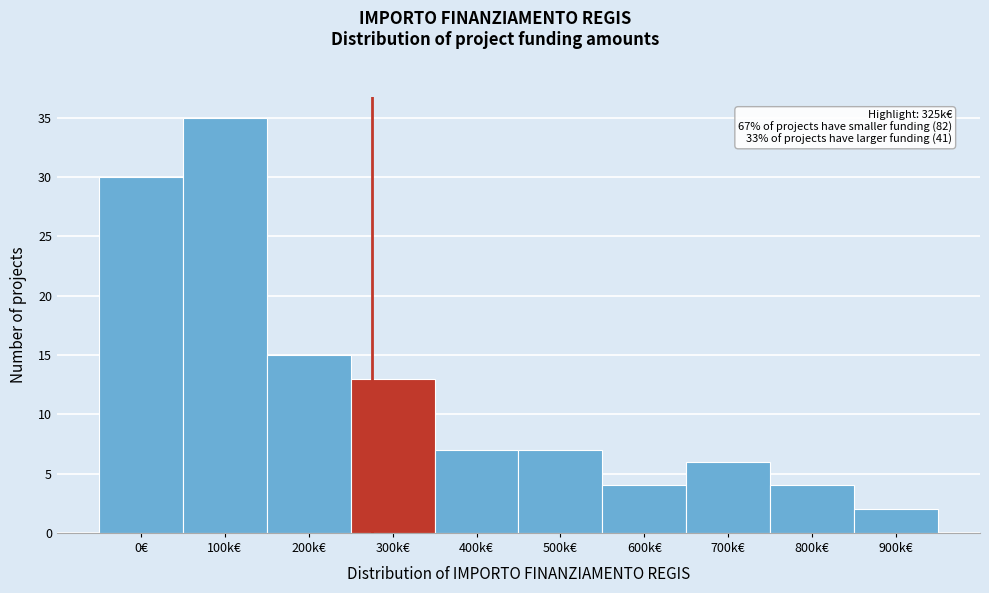

Reading left to right, what are all the values shown in this chart?

0€=30	100k€=35	200k€=15	300k€=13	400k€=7	500k€=7	600k€=4	700k€=6	800k€=4	900k€=2